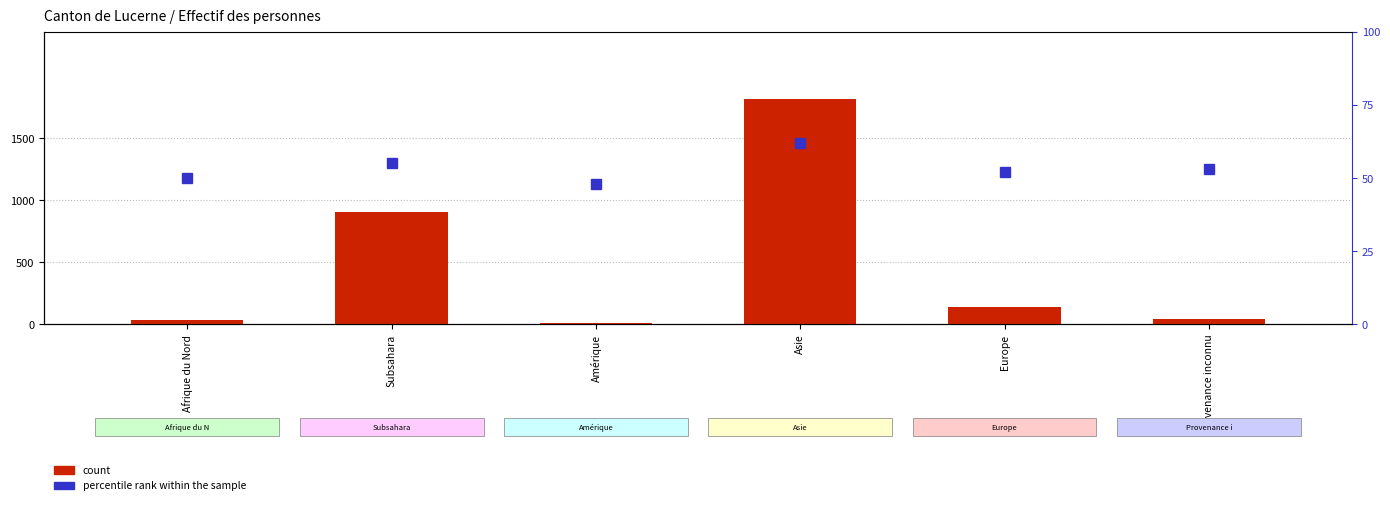

Which series has the largest range (max minus min)?

count